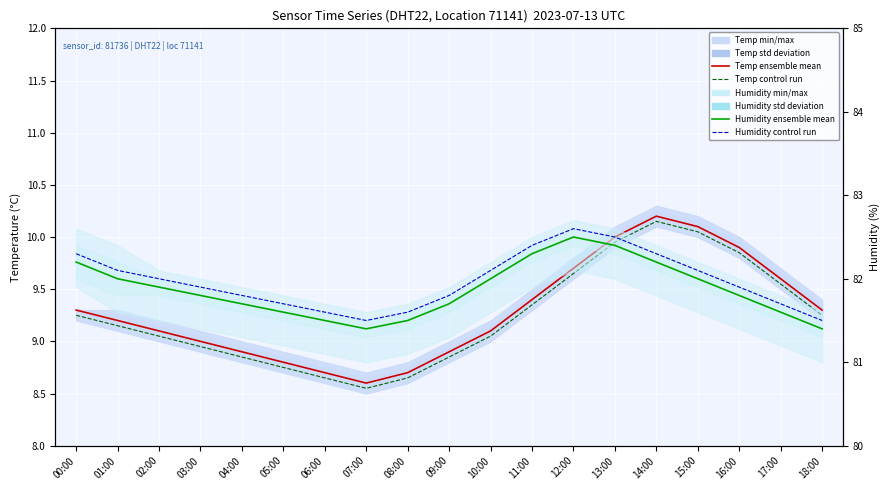

Rank the categories by Humidity ensemble mean value from lowest to highest.

07:00, 18:00, 06:00, 08:00, 05:00, 17:00, 04:00, 09:00, 03:00, 16:00, 02:00, 01:00, 10:00, 15:00, 00:00, 14:00, 11:00, 13:00, 12:00